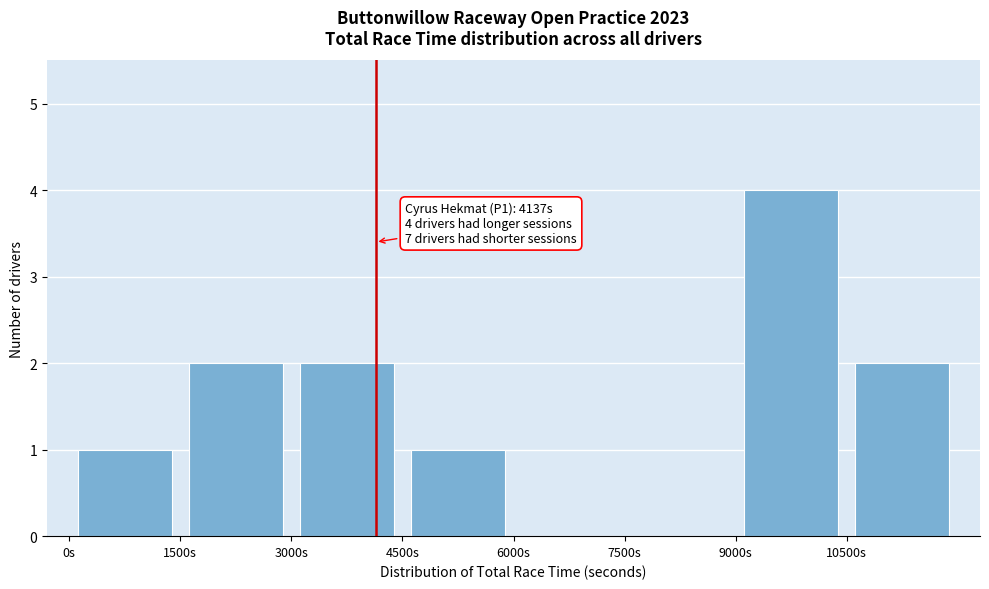

Over which range of the x-axis is the bar tallest?

9000 to 10500